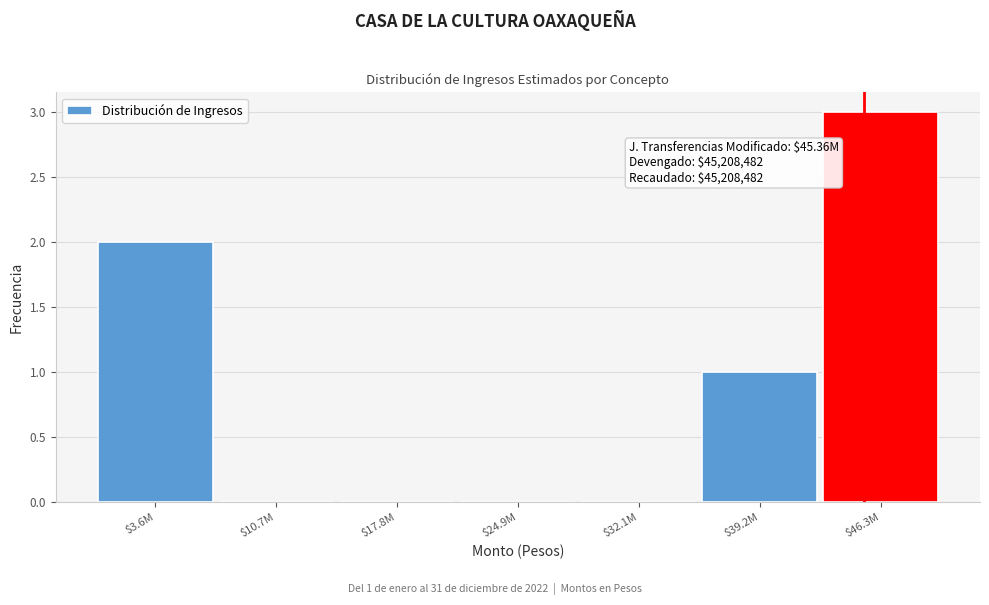

What is the greatest value displayed?

3